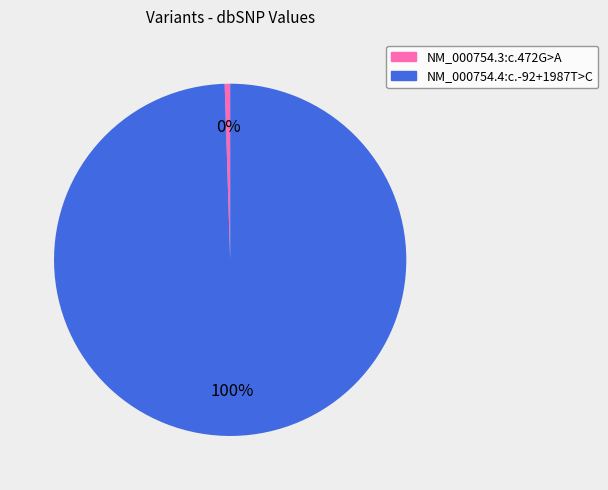

True or false: NM_000754.3:c.472G>A accounts for 0% of the total.

True